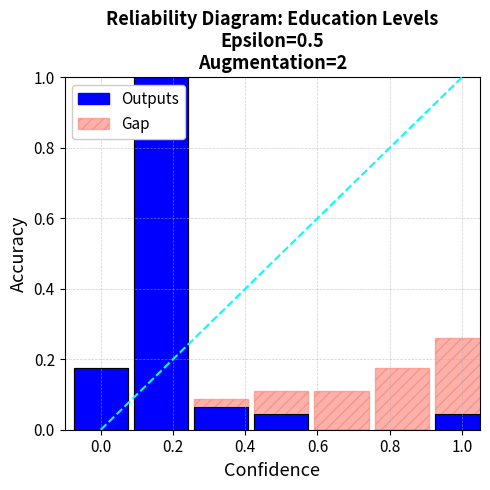

What is the difference between the Gap values at 0.8 and 1.0?

0.1